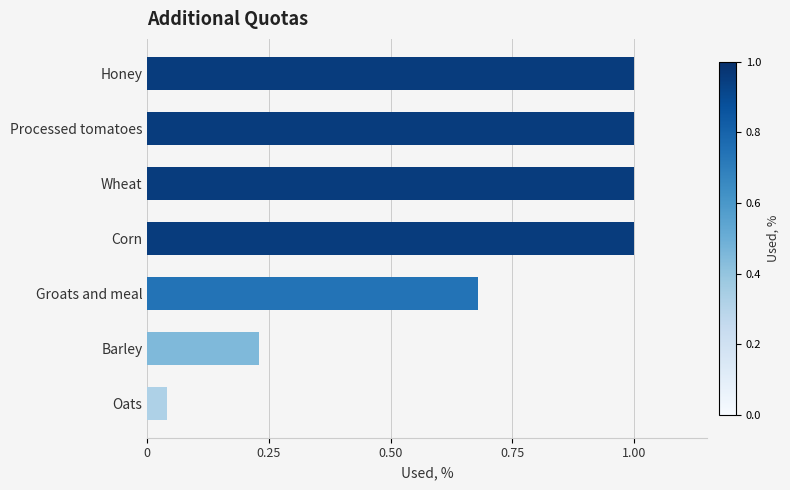

Where is the data nearest to the value 0?

Oats